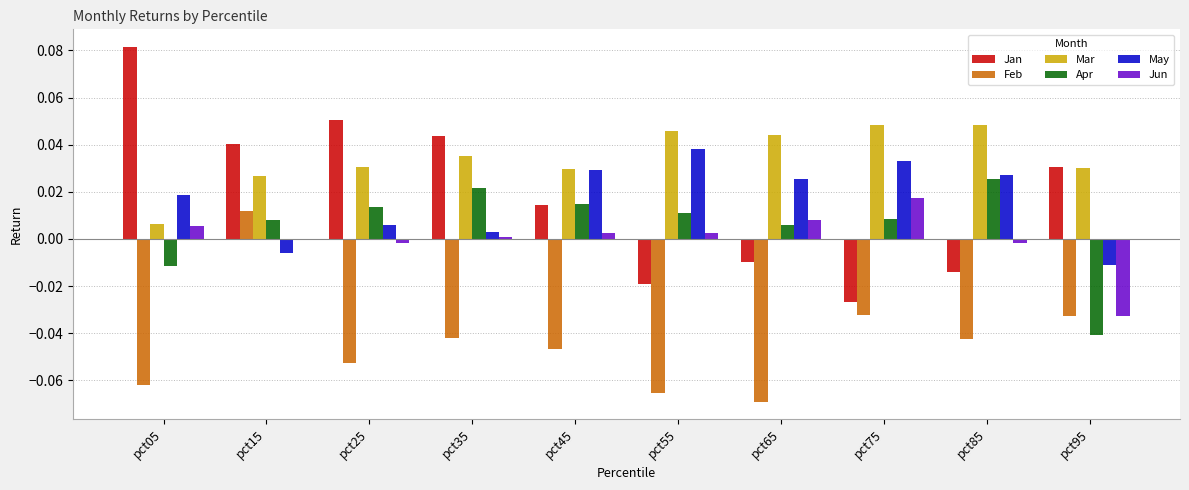

What is the sum of all May values?

0.2